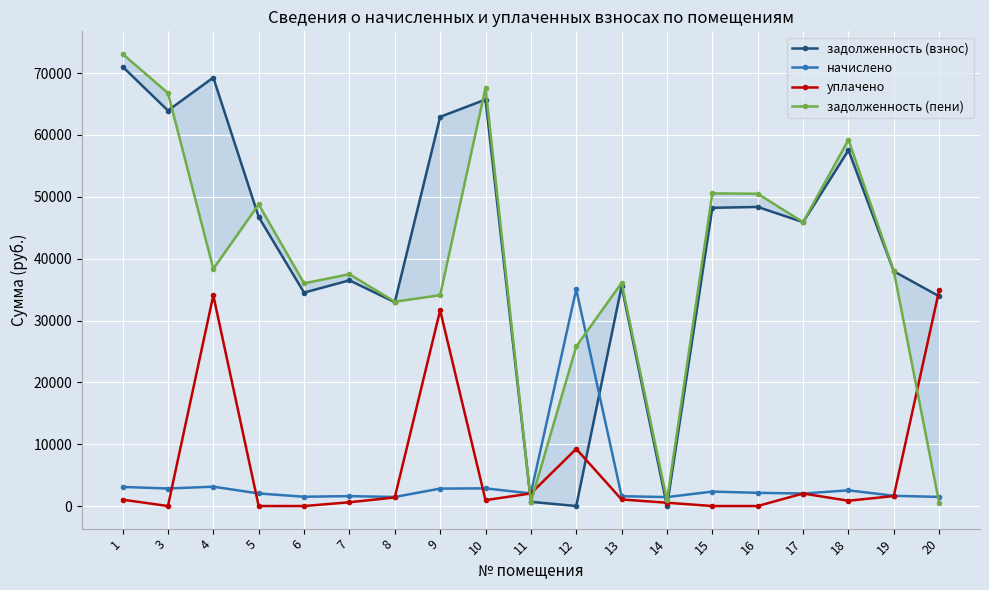

Which series ends up on top after the final intersection of начислено and уплачено?

уплачено